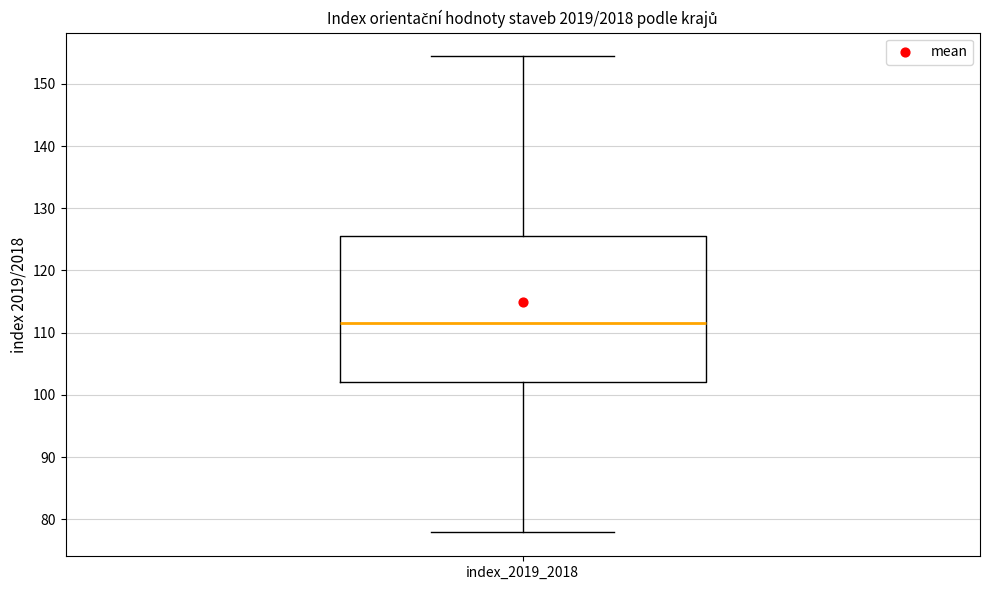

Transcribe this box plot: give where the median line is, the range the box spans, and where the two whiskers end, as read against the y-axis. The values are not printed on the chart, so give them approximately, as read against the axis.

median 112, box 102 to 126, whiskers 78 to 154